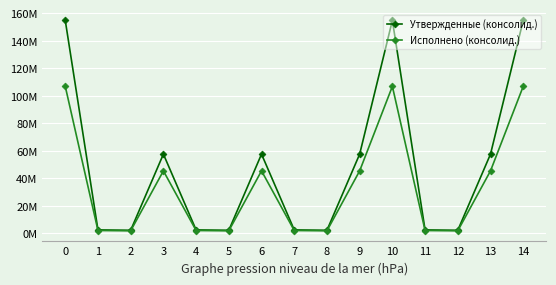

Rank the series by their maximum value, from highest to lowest.

Утвержденные (консолид.), Исполнено (консолид.)